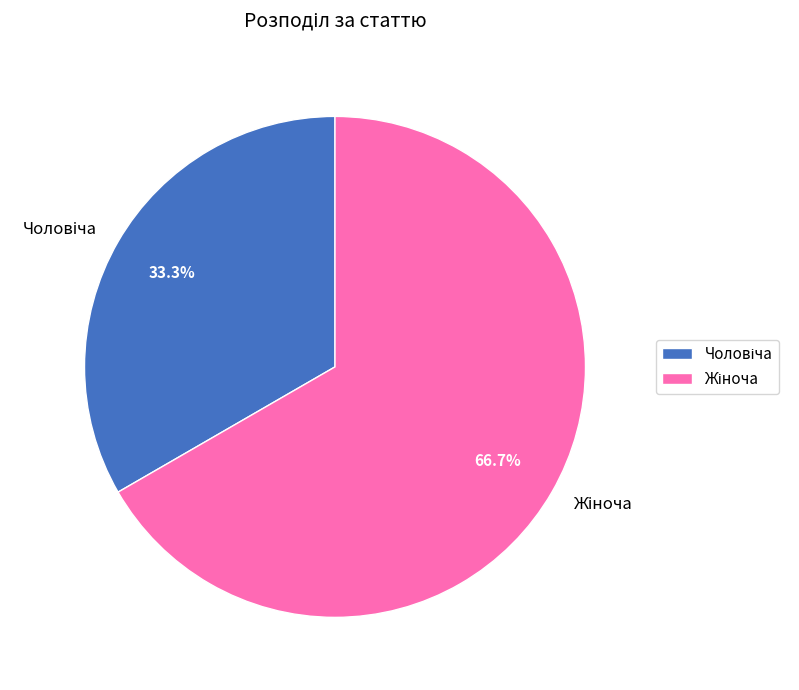

Is there a majority slice in this chart?

Yes